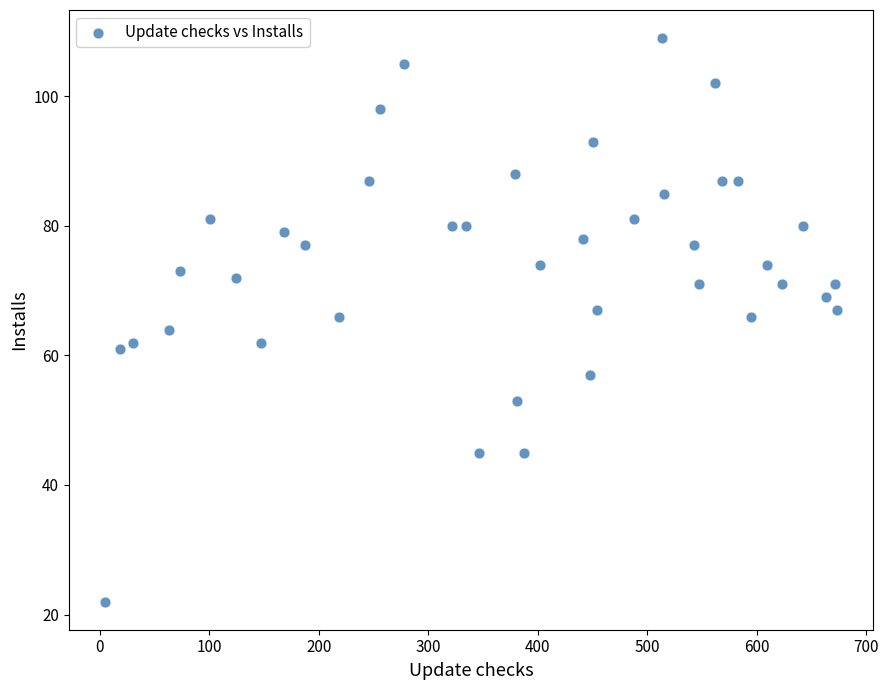

What is the range of Y values (max minus min)?

87